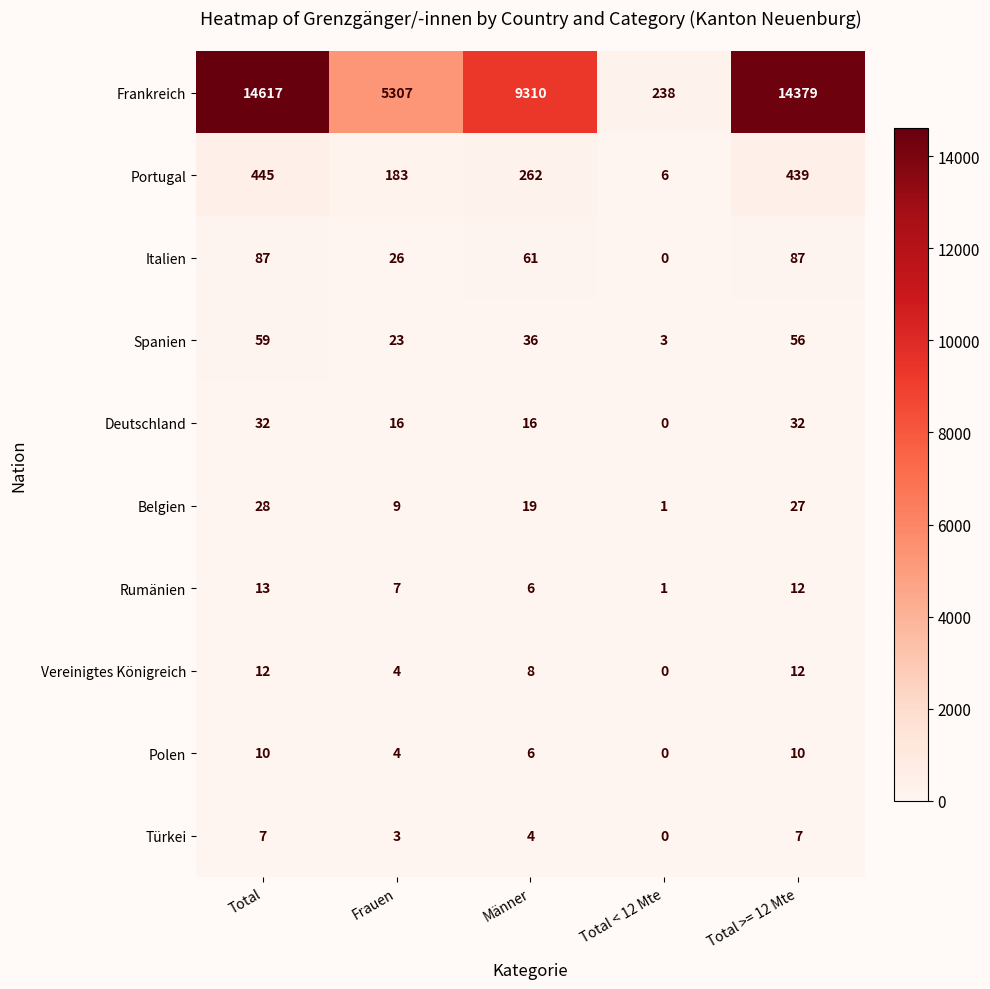

What is the difference between the maximum and minimum values in the Spanien series?

56